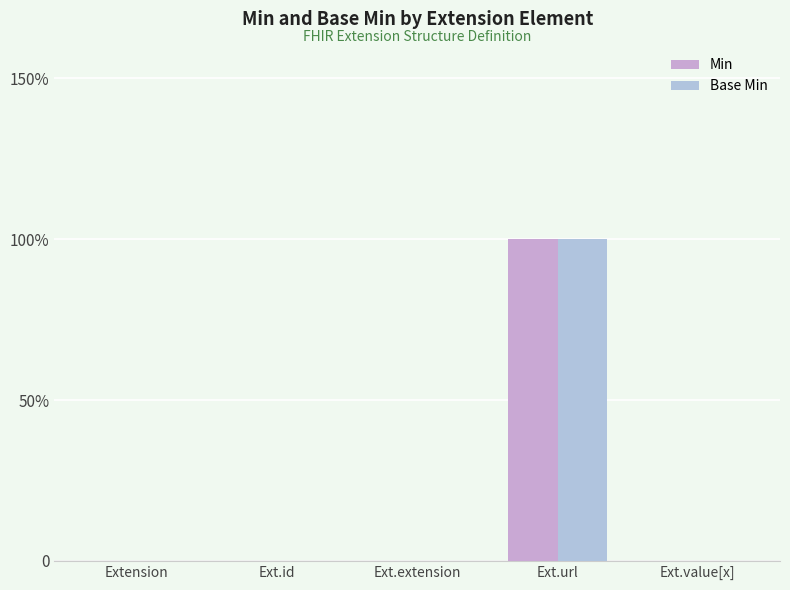

Does the chart contain stacked bars?

No